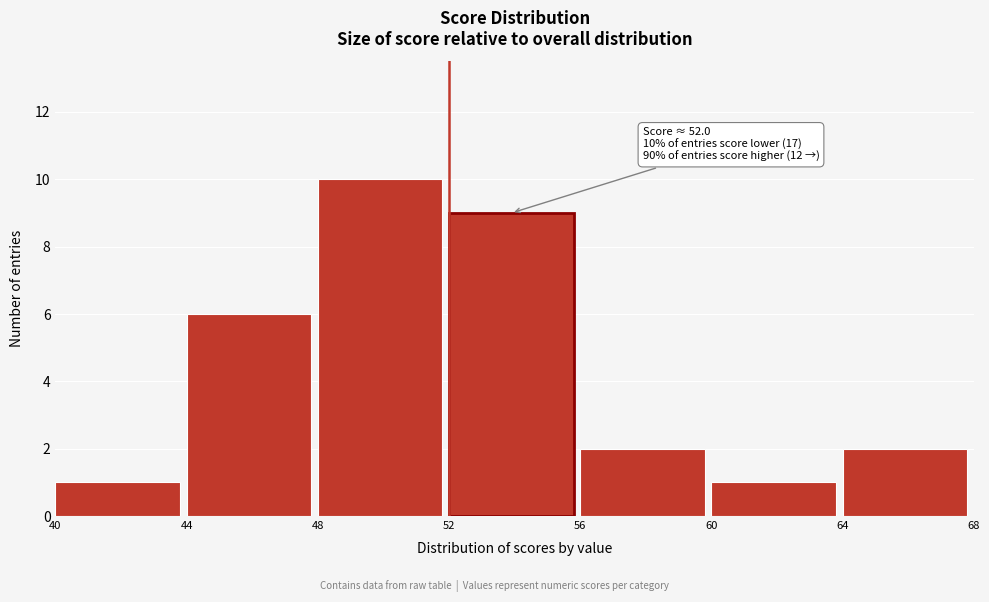

Over which range of the x-axis is the bar tallest?

48 to 52